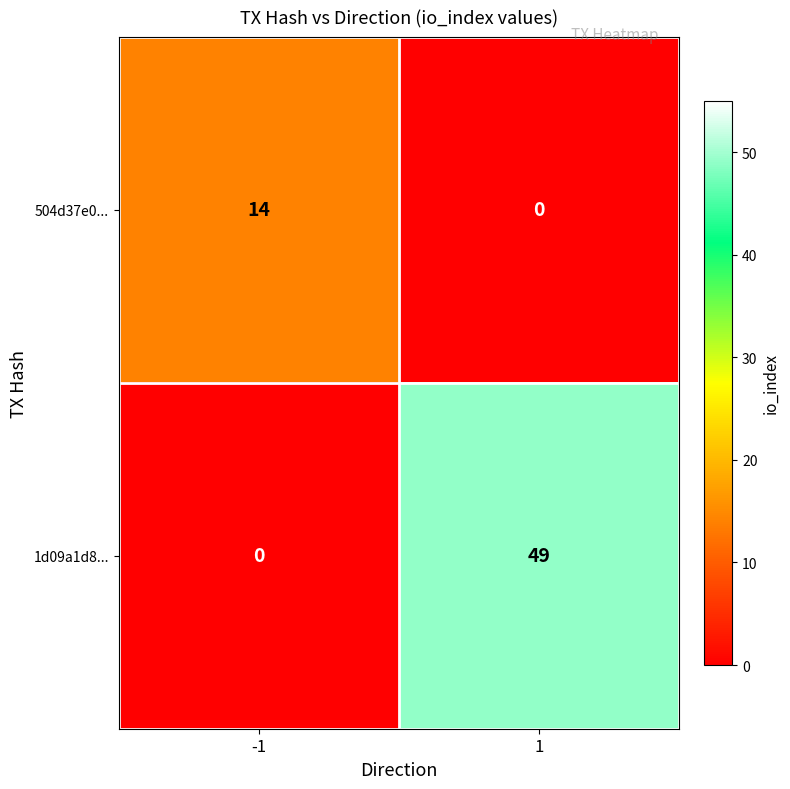

Read the 504d37e0... value at -1, to the nearest 10.

10